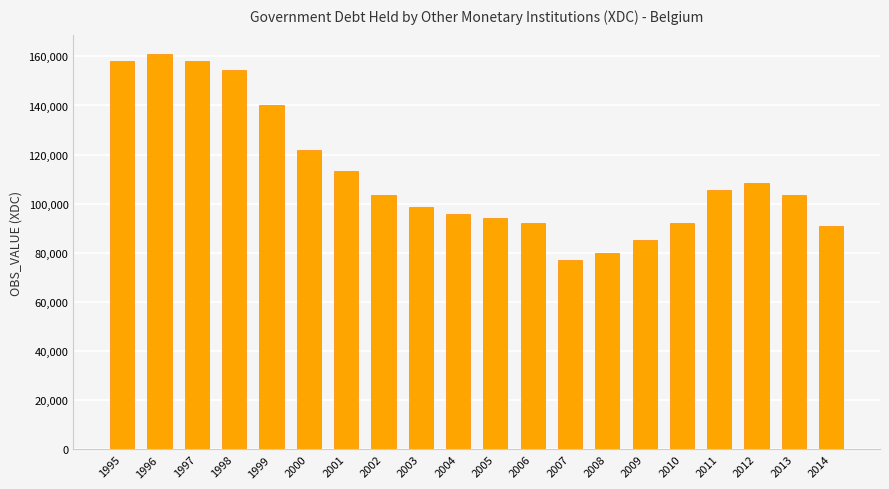

What is the smallest value displayed?

77186.2